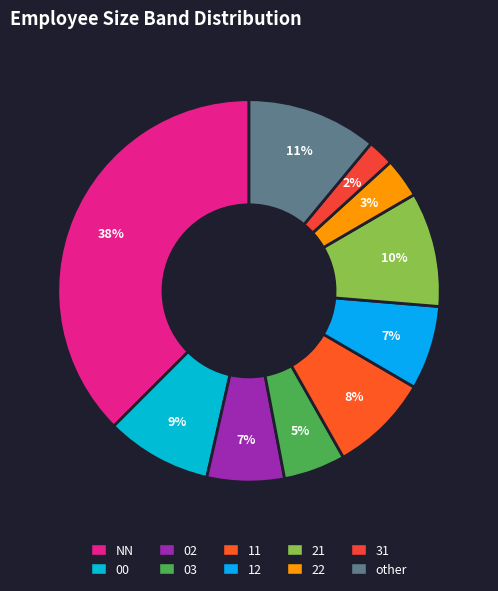

How many slices are in this pie chart?

10